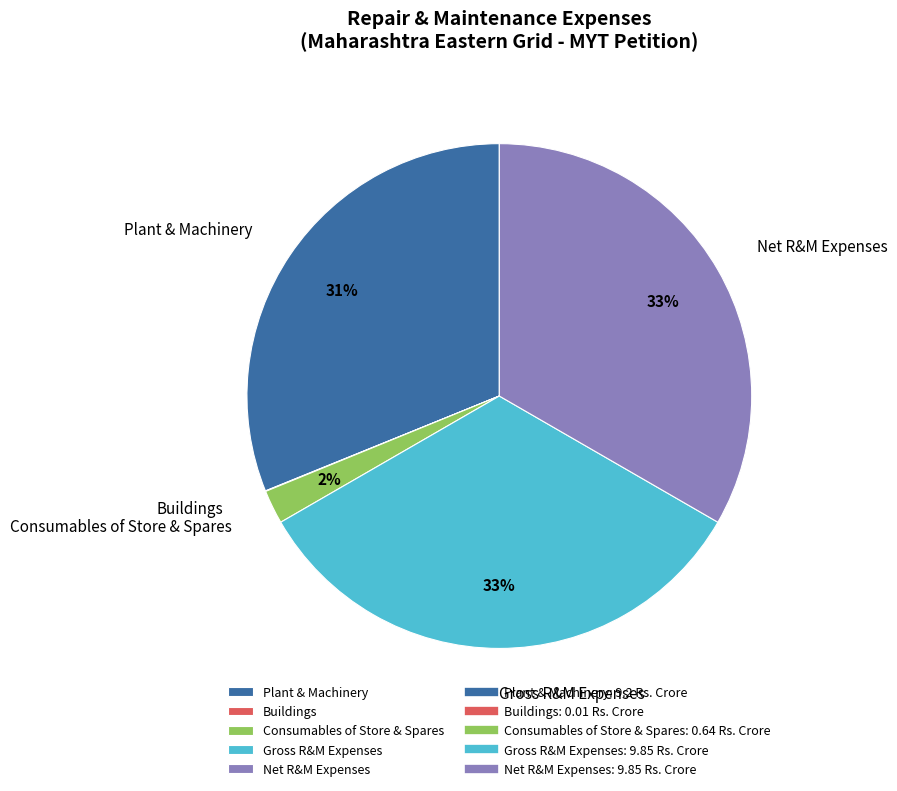

Between Plant & Machinery and Consumables of Store & Spares, which is larger?

Plant & Machinery